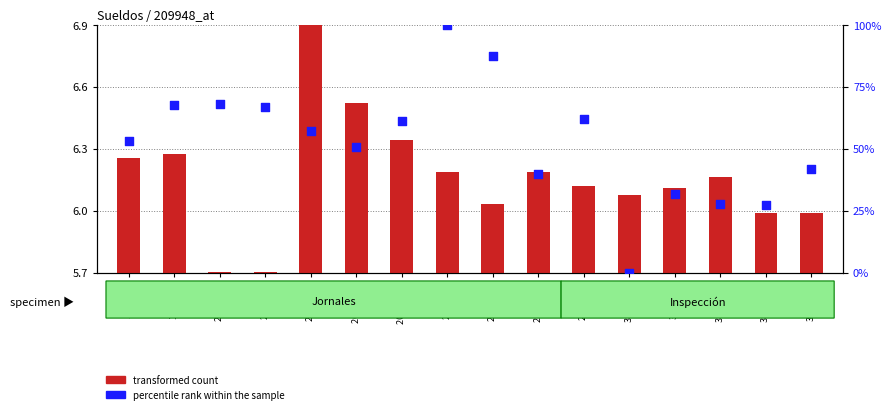

Is the value of percentile rank within the sample at 3567 DIB greater than the value of transformed count at 3567 DIB?

Yes